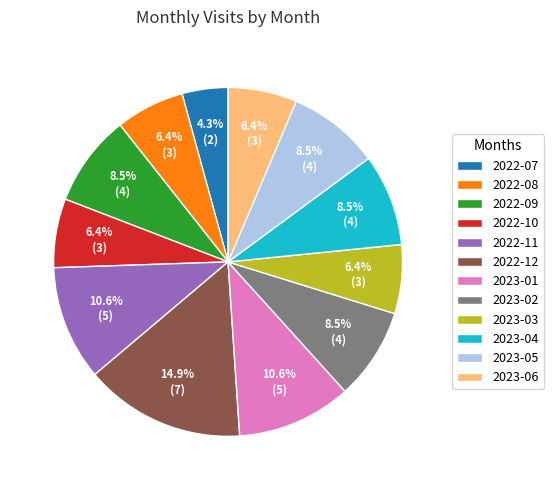

Which slice is the smallest?

2022-07